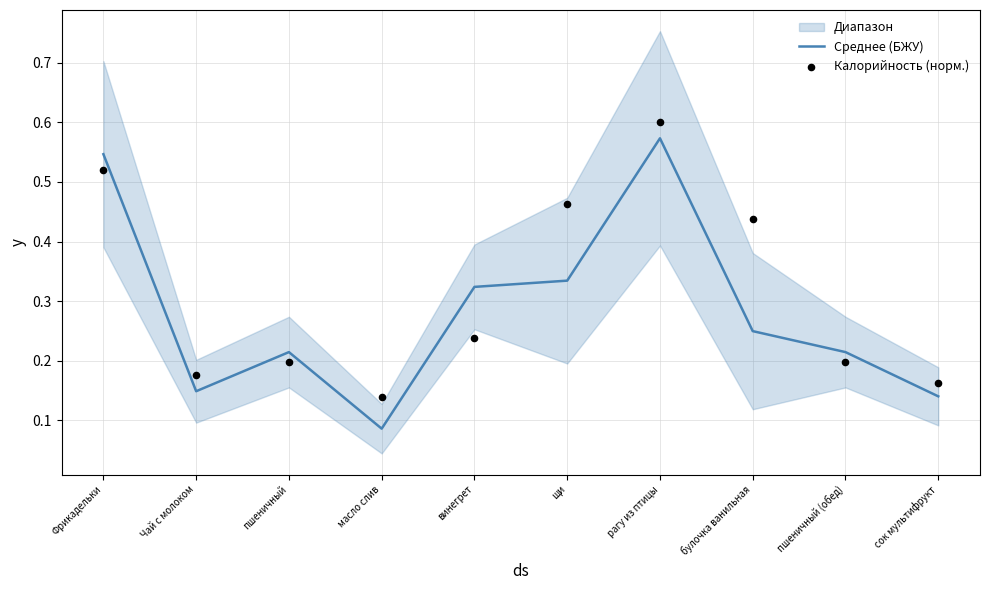

At how many categories does at least one series exceed 0?

10